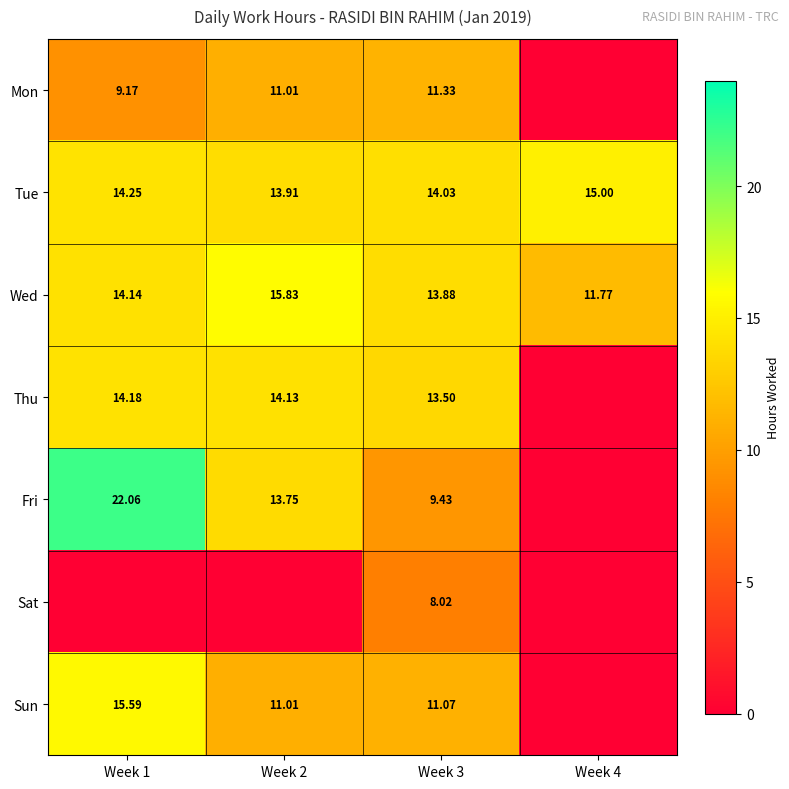

Count the number of categories in the chart.

4